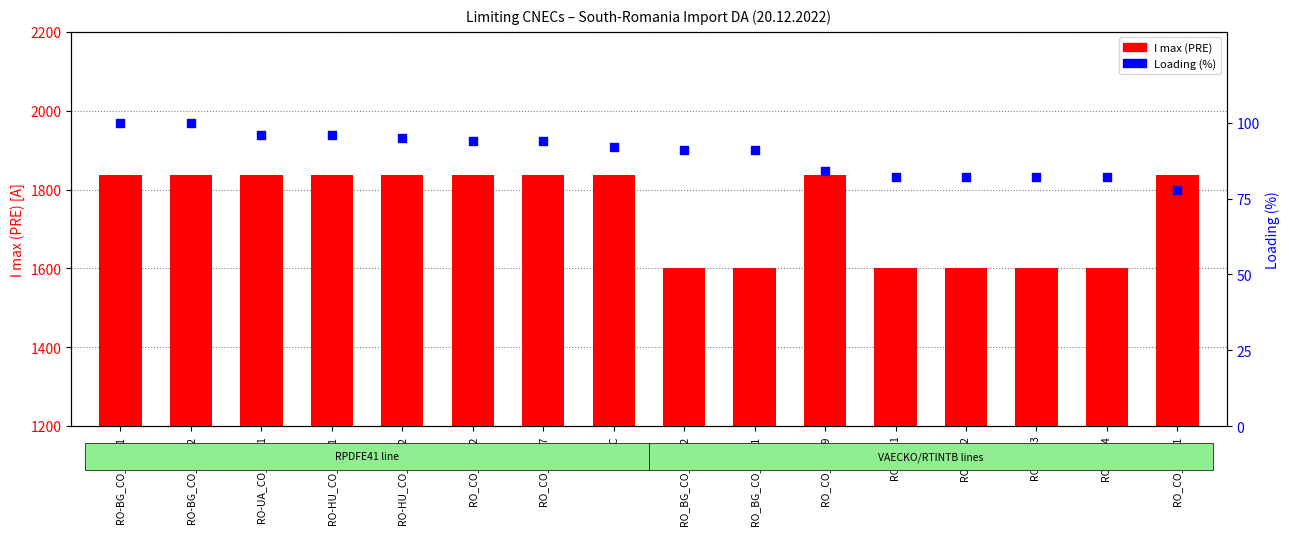

Which series has the largest total across all categories?

I max (PRE)